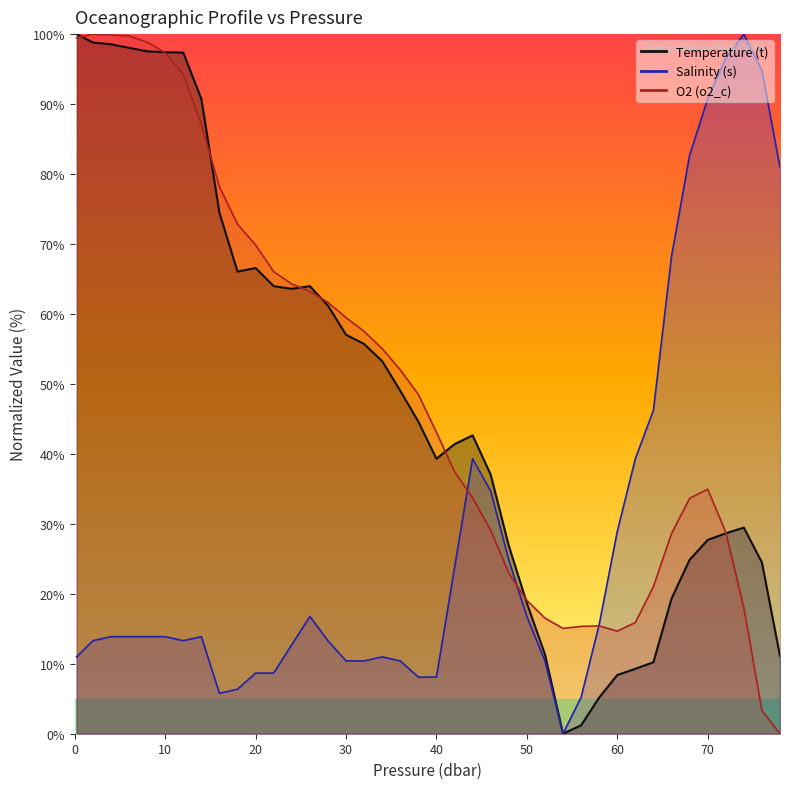

How many positive values does the o2_c series have?

39